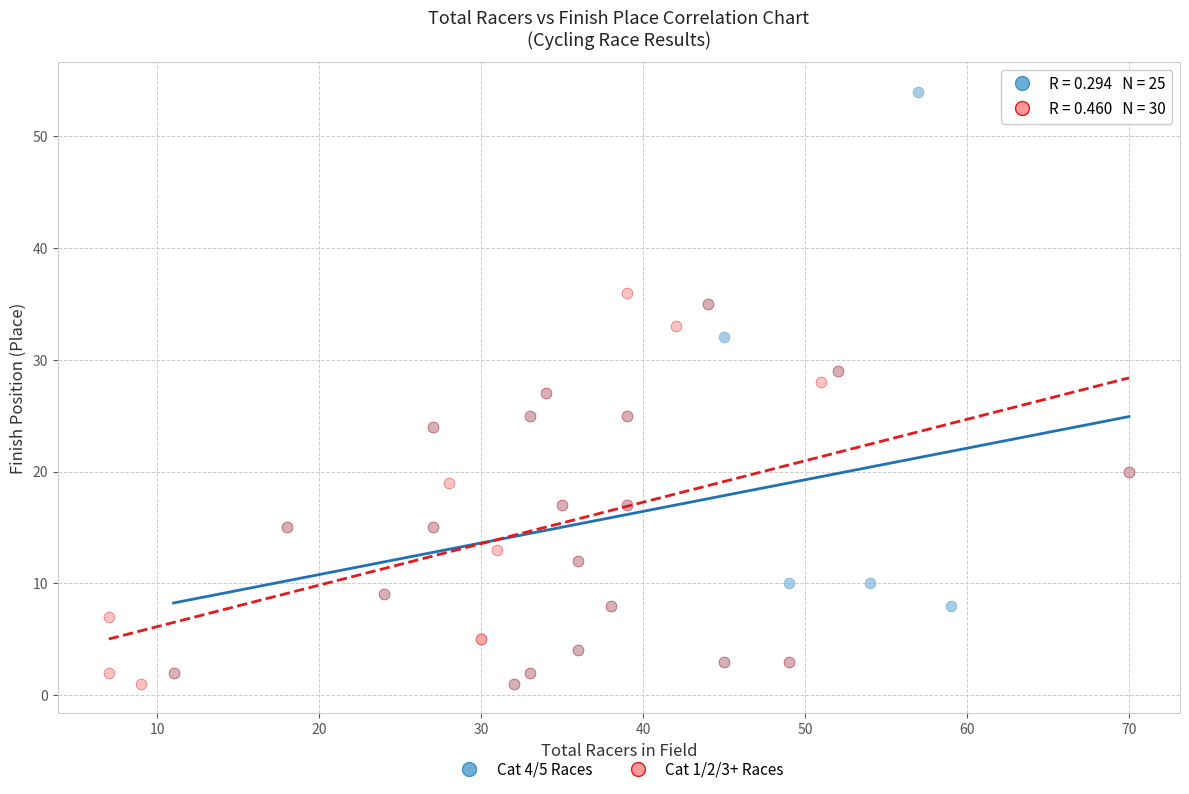

What are all the series names shown in the legend?

Cat 4/5 Races, Cat 1/2/3+ Races